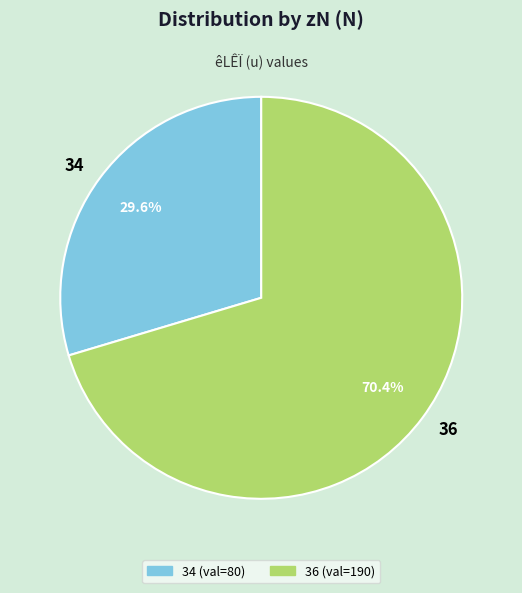

How much of the chart is everything except 36?

29.6%